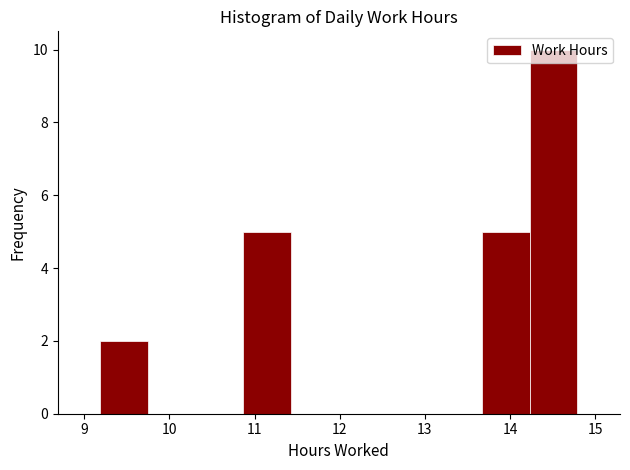

Reading left to right, list every bar in this chart as the range it spans on the x-axis followed by its height. Neither the bar edges nor the heights are printed on the chart, so give them approximately, as read against the axes.

9.19 to 9.75: 2
9.75 to 10.31: 0
10.31 to 10.87: 0
10.87 to 11.43: 5
11.43 to 11.99: 0
11.99 to 12.55: 0
12.55 to 13.11: 0
13.11 to 13.67: 0
13.67 to 14.23: 5
14.23 to 14.79: 10